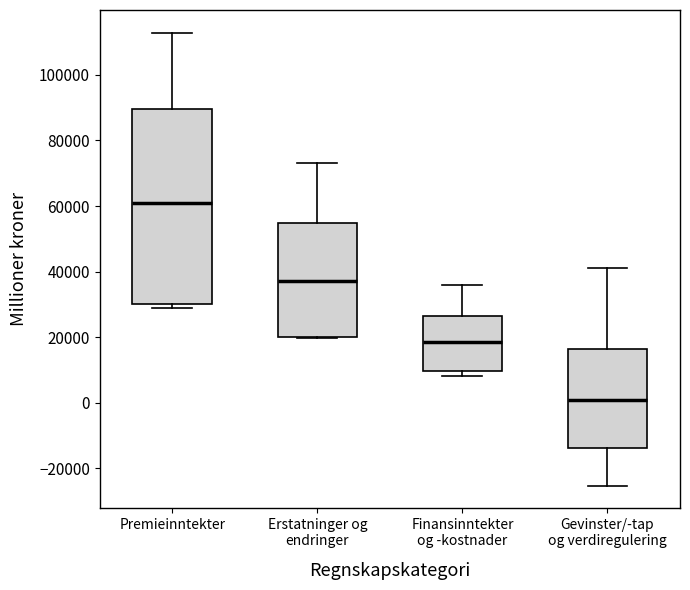

Comparing the boxes themselves (not the whiskers), which one is the tallest?

Premieinntekter